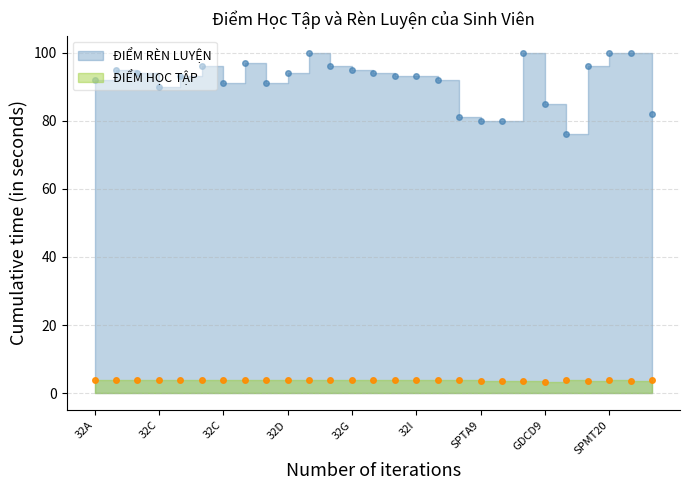

True or false: ĐIỂM HỌC TẬP and ĐIỂM RÈN LUYỆN cross at least once.

False